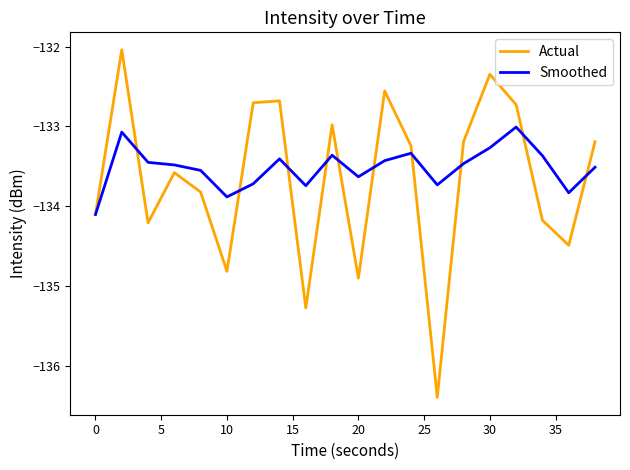

What is the minimum value for Smoothed?

-134.1